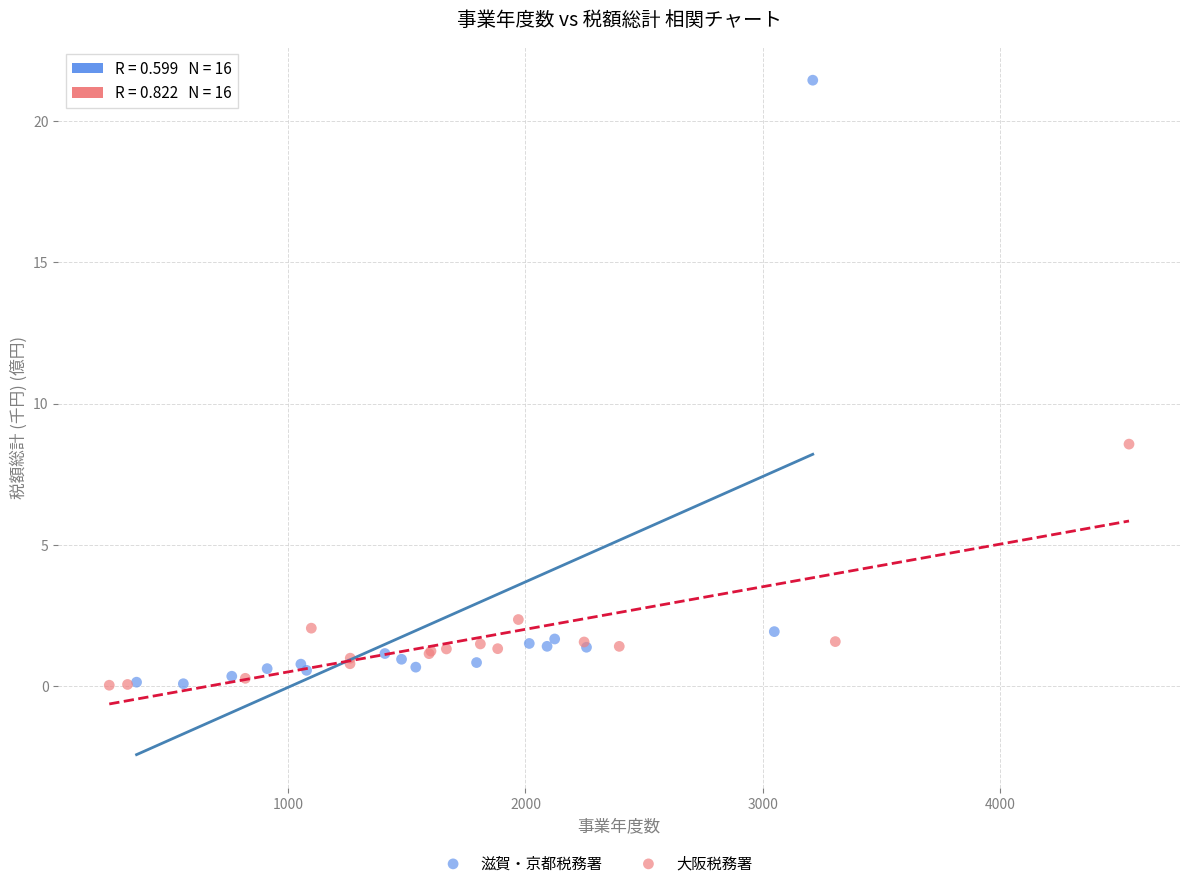

Which series has the widest spread of Y values?

滋賀・京都税務署